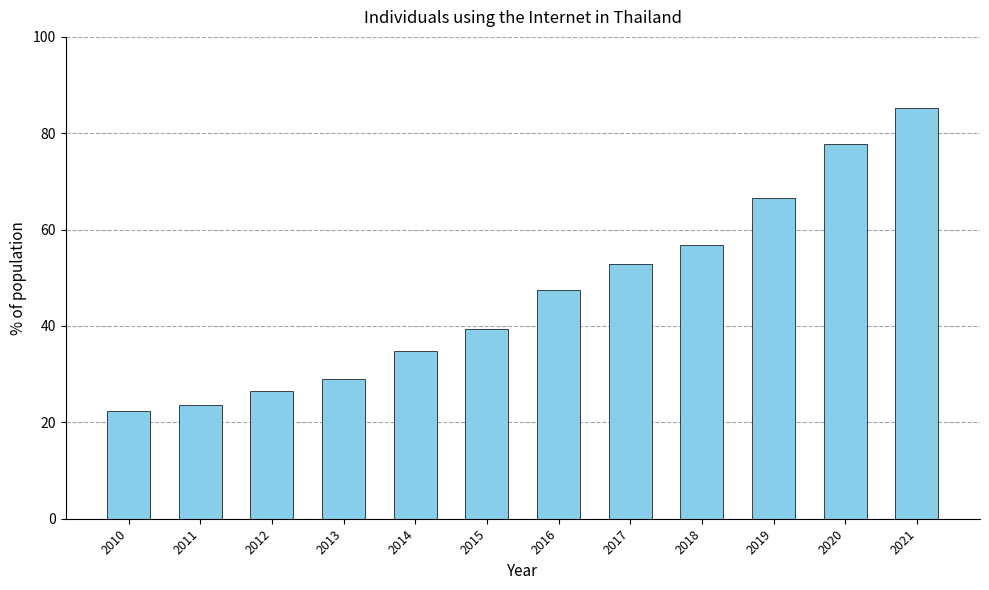

How many data points are less than 47?

6